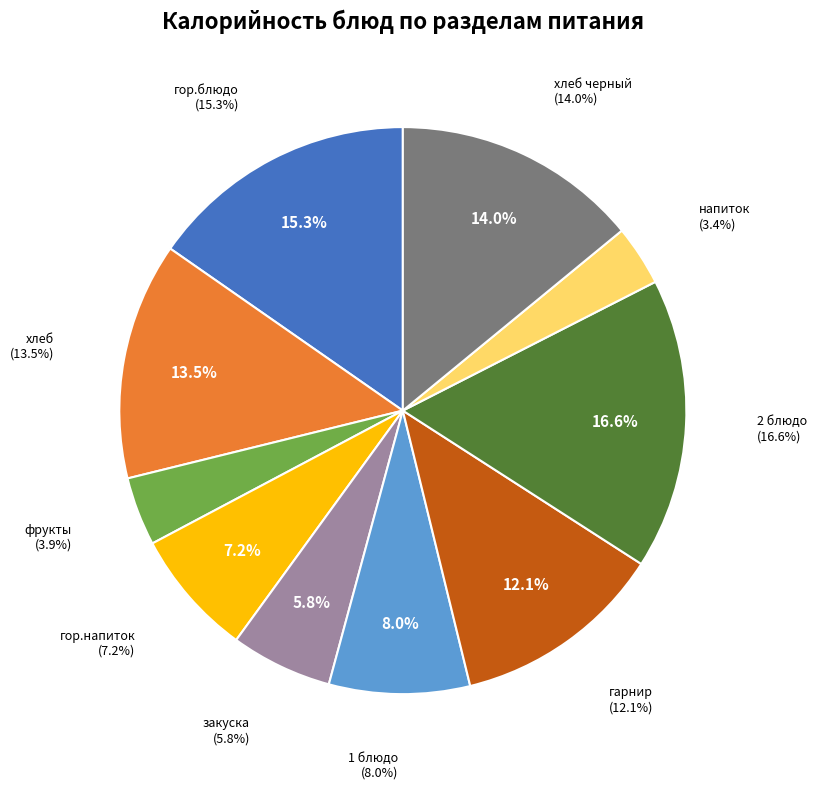

Is there any slice that represents more than half of the pie?

No